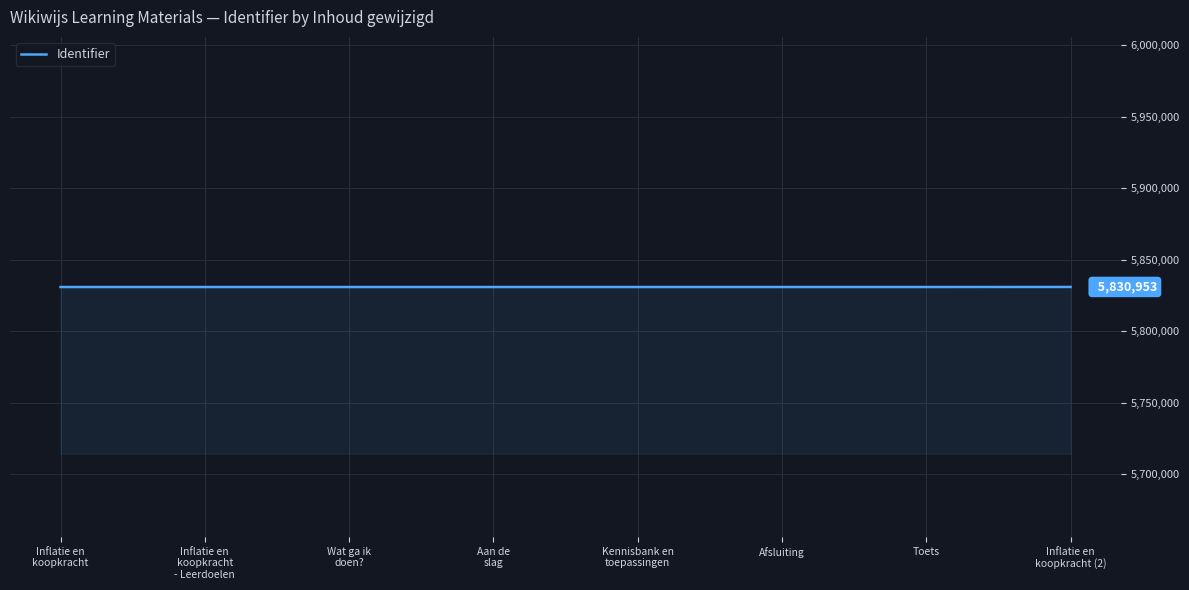

What is the greatest value displayed?

5830953